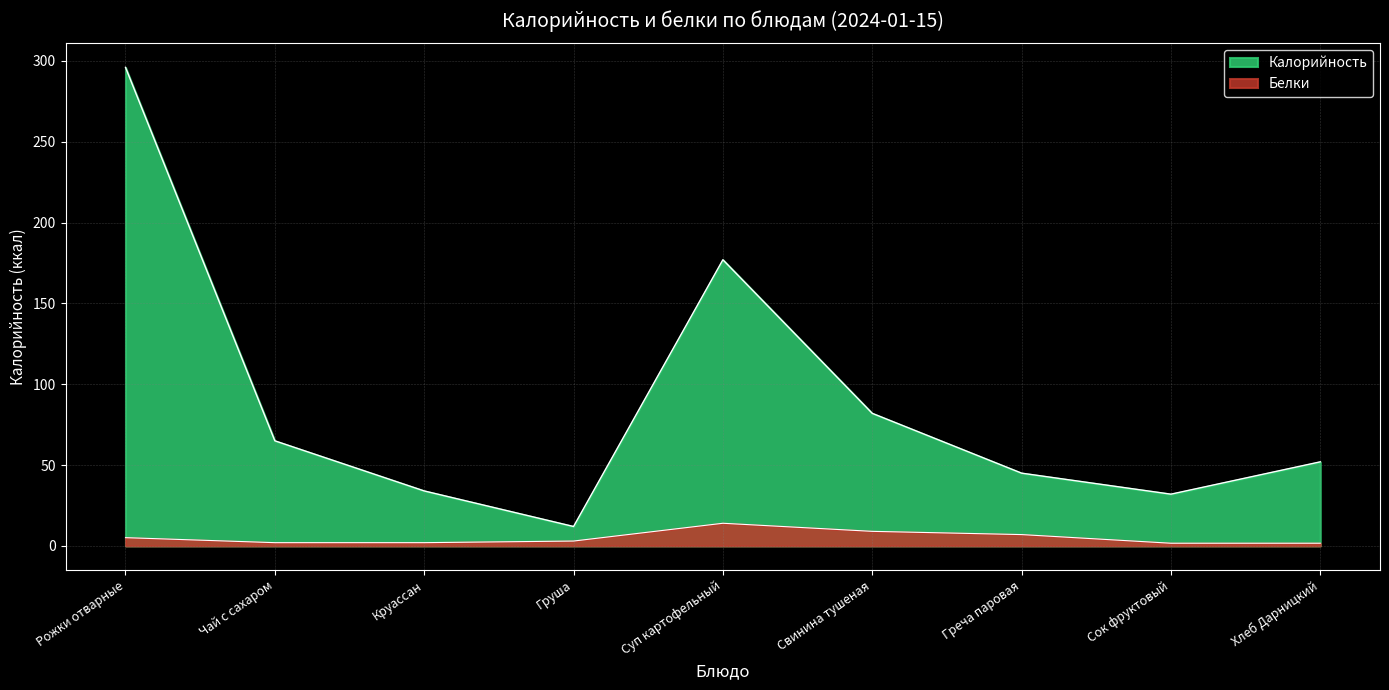

True or false: Калорийность and Белки intersect in this chart.

False